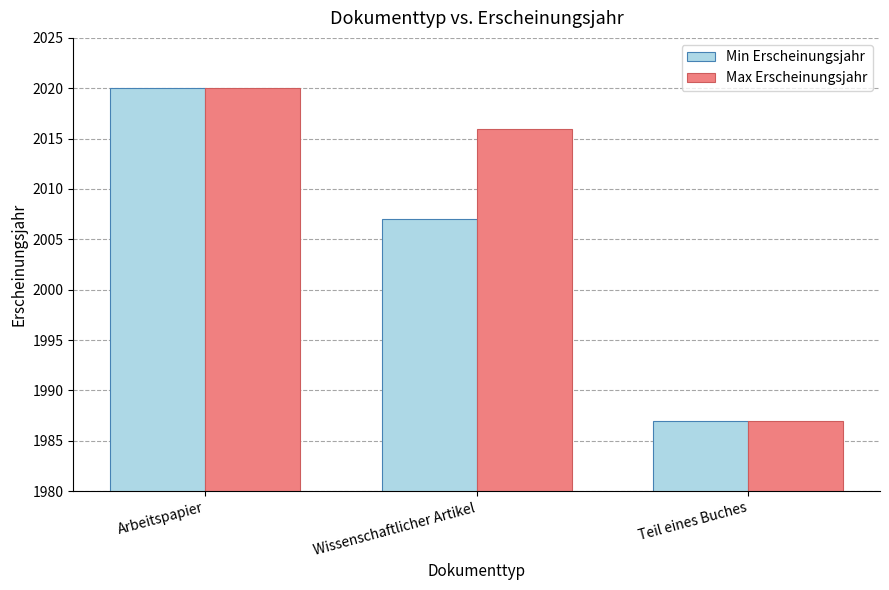

Where is Max Erscheinungsjahr nearest to the value 2003?

Wissenschaftlicher Artikel